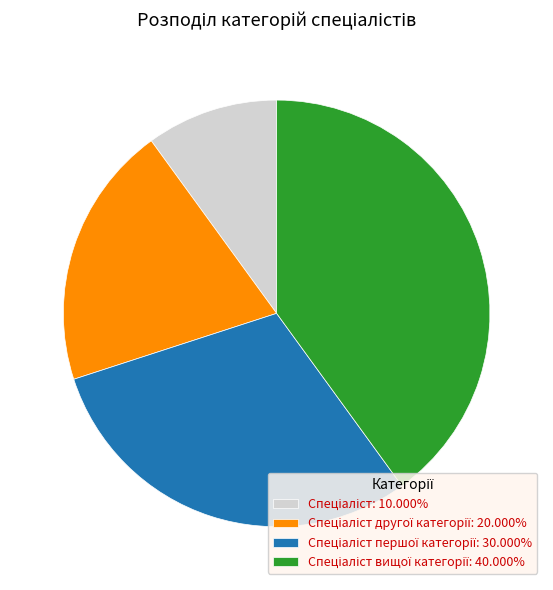

Is there a majority slice in this chart?

No